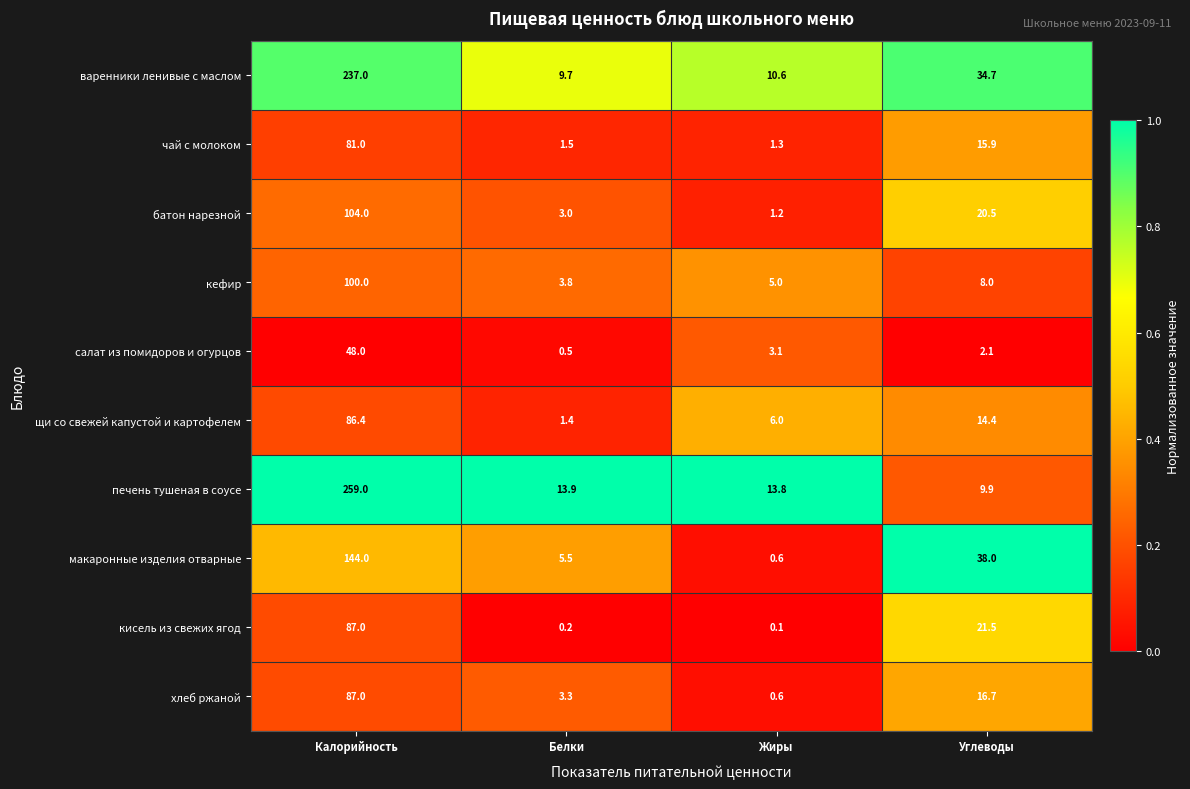

What is the total value across all series at Жиры?

42.3